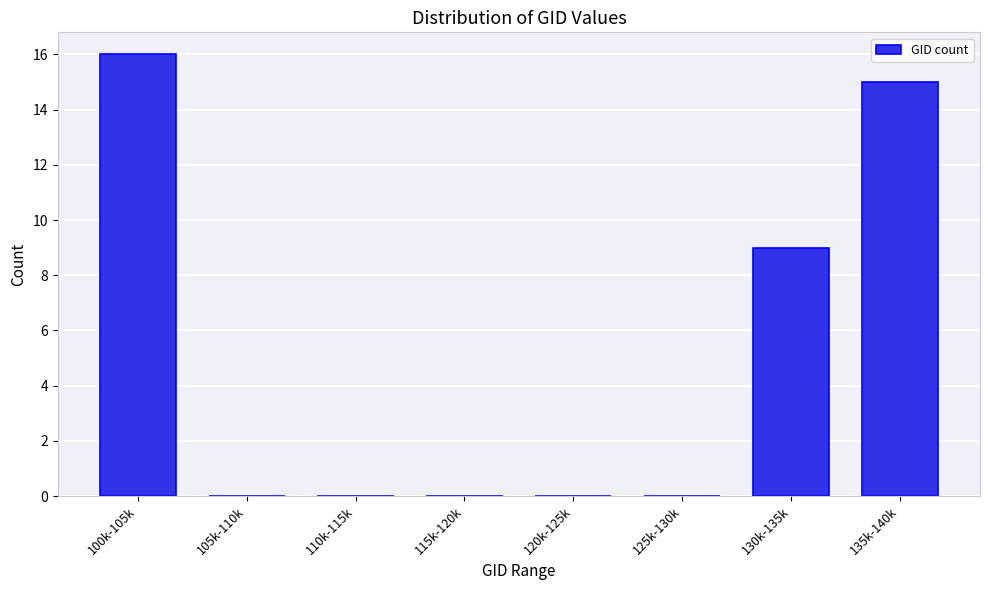

Reading left to right, list all the values displayed in this chart.

100k-105k=16	105k-110k=0	110k-115k=0	115k-120k=0	120k-125k=0	125k-130k=0	130k-135k=9	135k-140k=15